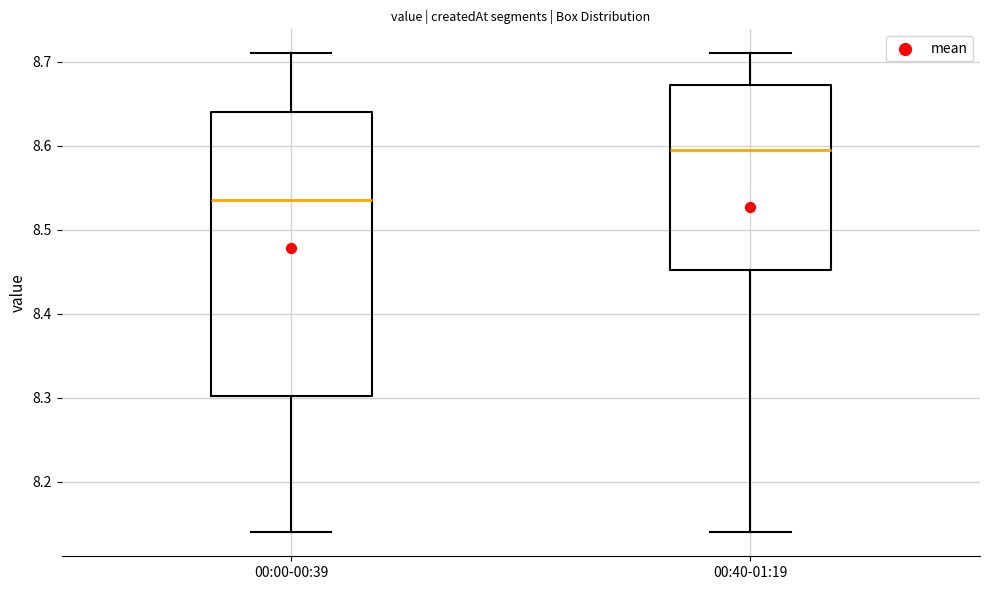

Where does the lower whisker of the box for 00:40-01:19 end on the y-axis? The values are not printed on the chart, so give them approximately, as read against the axis.

8.14